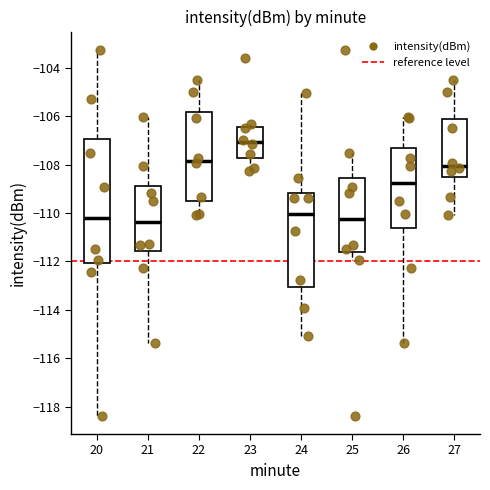

Reading left to right, read every box against the y-axis: the position of its median line, the range the box covers, and the ends of its whiskers. The values are not printed on the chart, so give them approximately, as read against the axis.

20: median -110.2, box -112.0 to -107.0, whiskers -118.4 to -103.2
21: median -110.4, box -111.6 to -108.8, whiskers -115.4 to -106.0
22: median -107.8, box -109.6 to -105.8, whiskers -110.2 to -104.4
23: median -107.0, box -107.8 to -106.4, whiskers -108.2 to -106.4 (just above the box's upper edge)
24: median -110.0, box -113.0 to -109.2, whiskers -115.0 to -105.0
25: median -110.2, box -111.6 to -108.6, whiskers -112.0 to -107.6
26: median -108.8, box -110.6 to -107.4, whiskers -115.4 to -106.0
27: median -108.0, box -108.6 to -106.2, whiskers -110.2 to -104.4